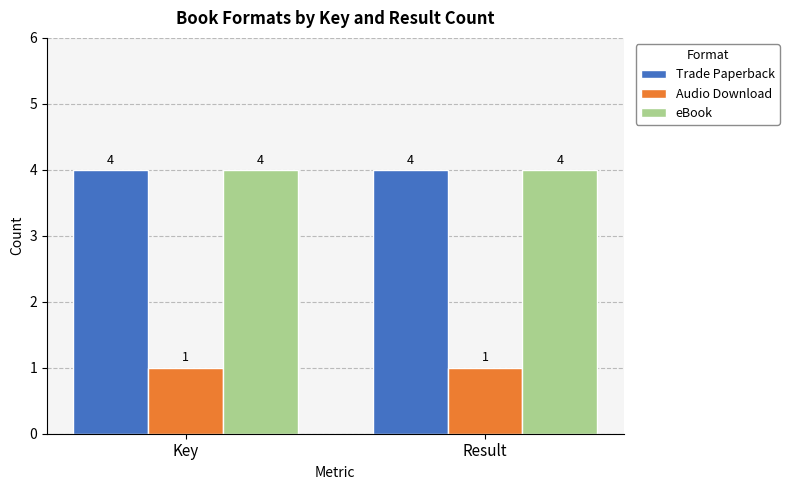

Is the value of Audio Download at Result greater than the value of eBook at Result?

No